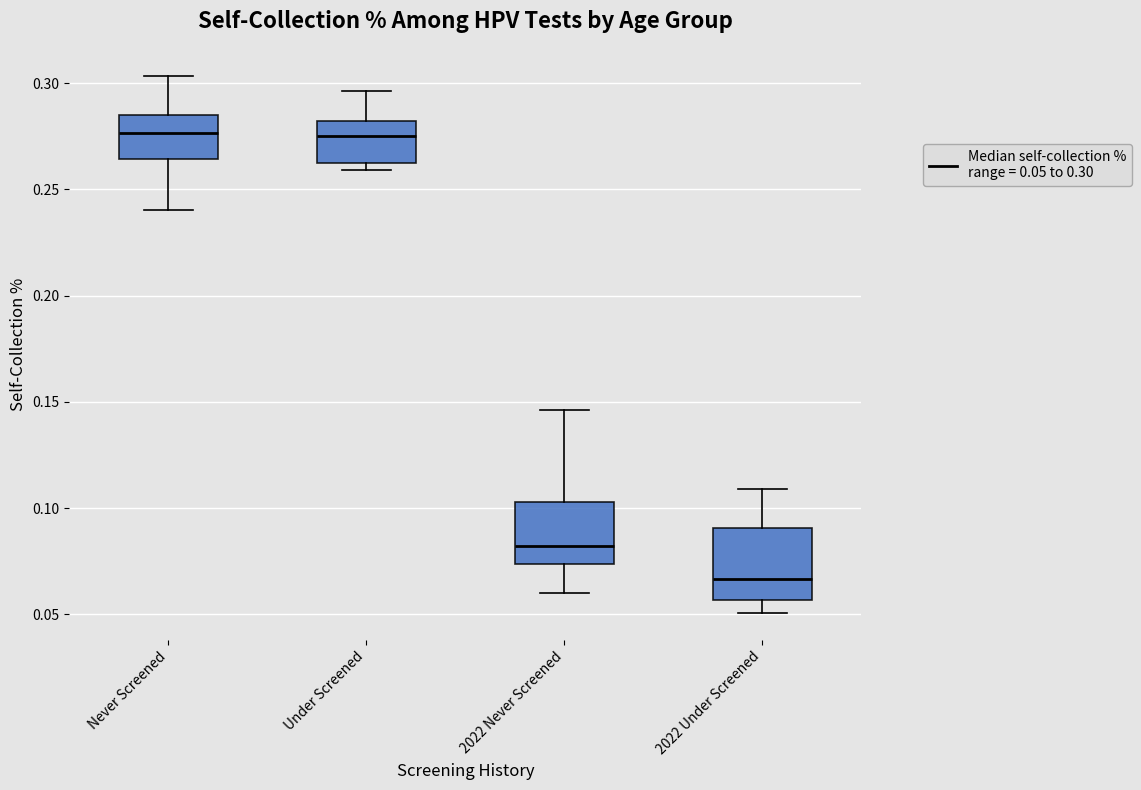

Reading left to right, transcribe this box plot: for each box, give where its median line is, the range the box spans, and where its two whiskers end, as read against the y-axis. The values are not printed on the chart, so give them approximately, as read against the axis.

Never Screened: median 0.275, box 0.265 to 0.285, whiskers 0.240 to 0.305
Under Screened: median 0.275, box 0.260 to 0.280, whiskers 0.260 (just below the box's lower edge) to 0.295
2022 Never Screened: median 0.080, box 0.075 to 0.105, whiskers 0.060 to 0.145
2022 Under Screened: median 0.065, box 0.055 to 0.090, whiskers 0.050 to 0.110